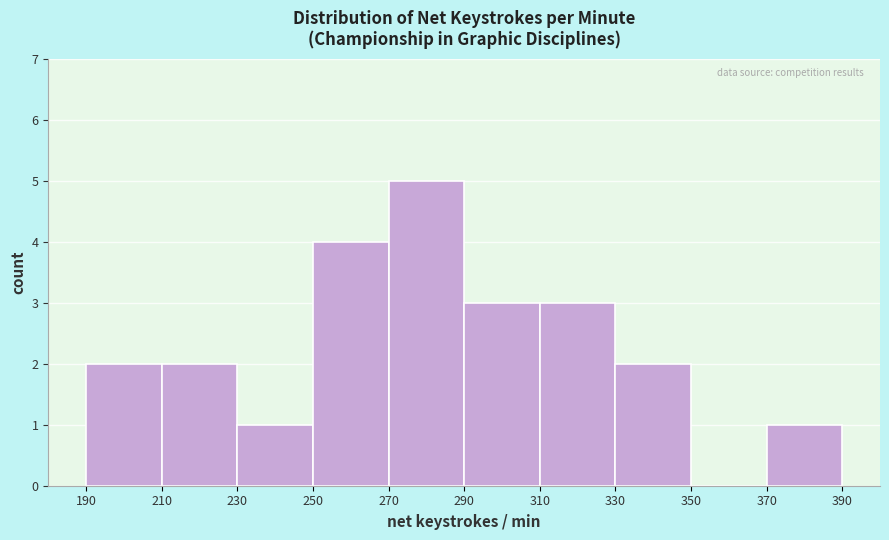

Reading left to right, transcribe this chart: for each bar, give the range it covers on the x-axis and its height. The values are not printed on the chart, so give them approximately, as read against the axis.

190 to 210: 2
210 to 230: 2
230 to 250: 1
250 to 270: 4
270 to 290: 5
290 to 310: 3
310 to 330: 3
330 to 350: 2
350 to 370: 0
370 to 390: 1